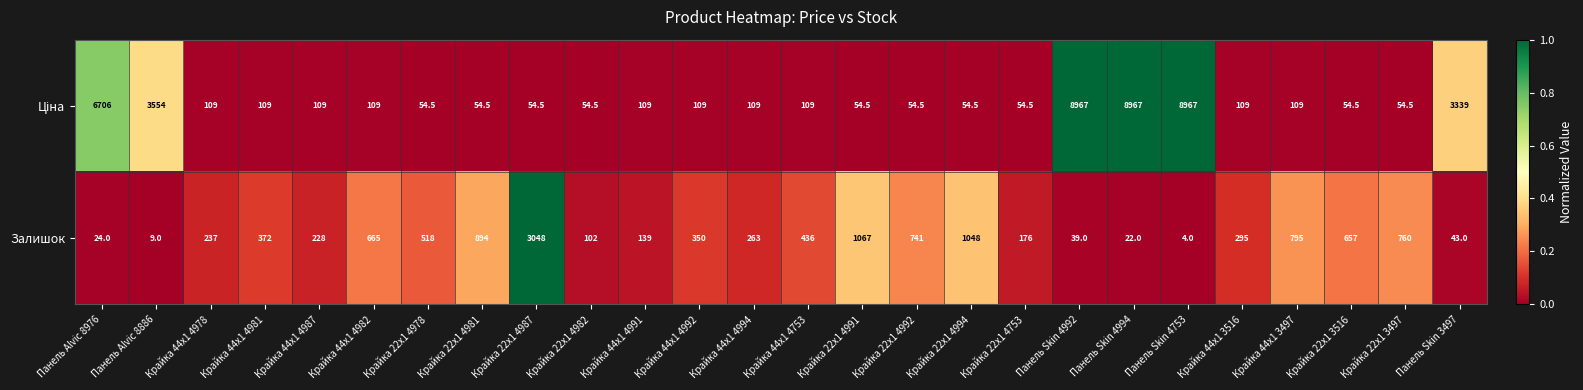

What is the difference between the highest and lowest values at Панель Skin 4994?

8945.0